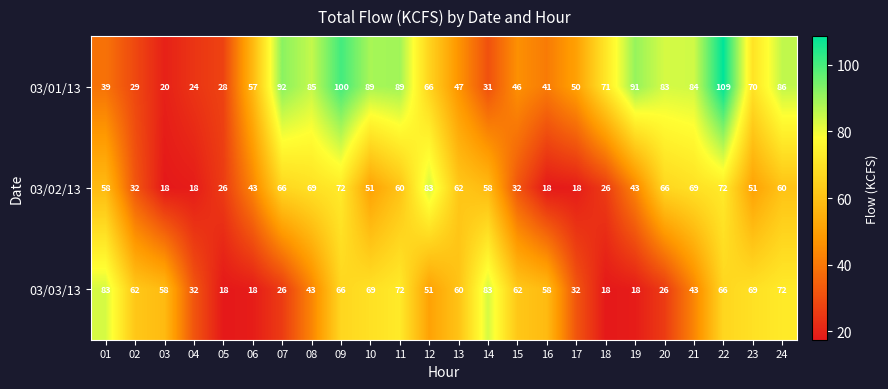

Count the number of categories in the chart.

24